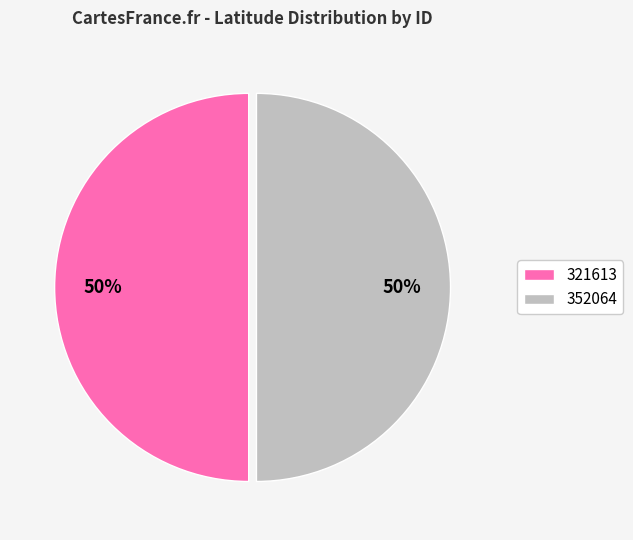

Is it true that 321613 is 50% of the pie?

True